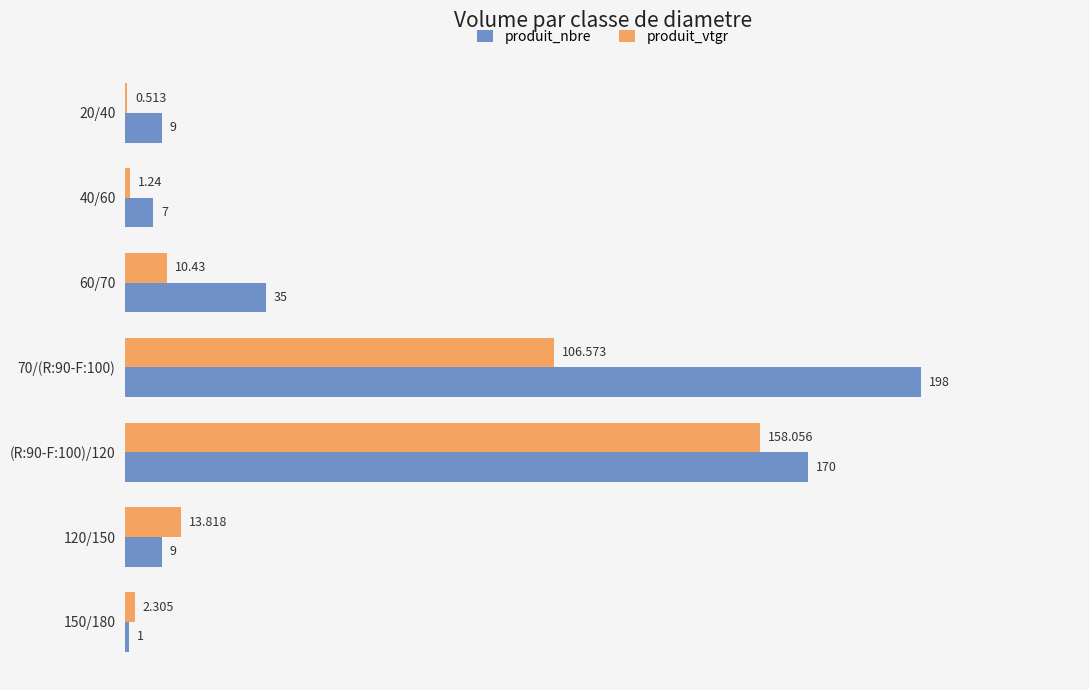

Which series has the largest total across all categories?

produit_nbre